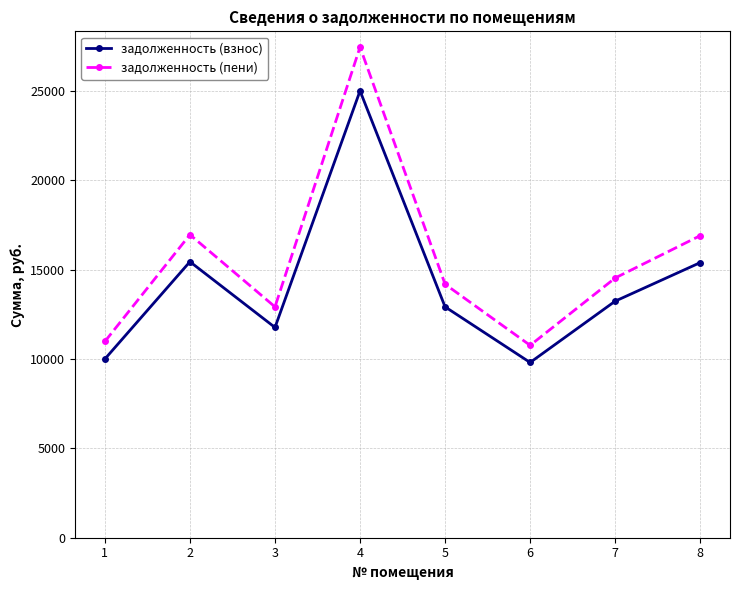

How many values in the задолженность (пени) series are below 14526?

4